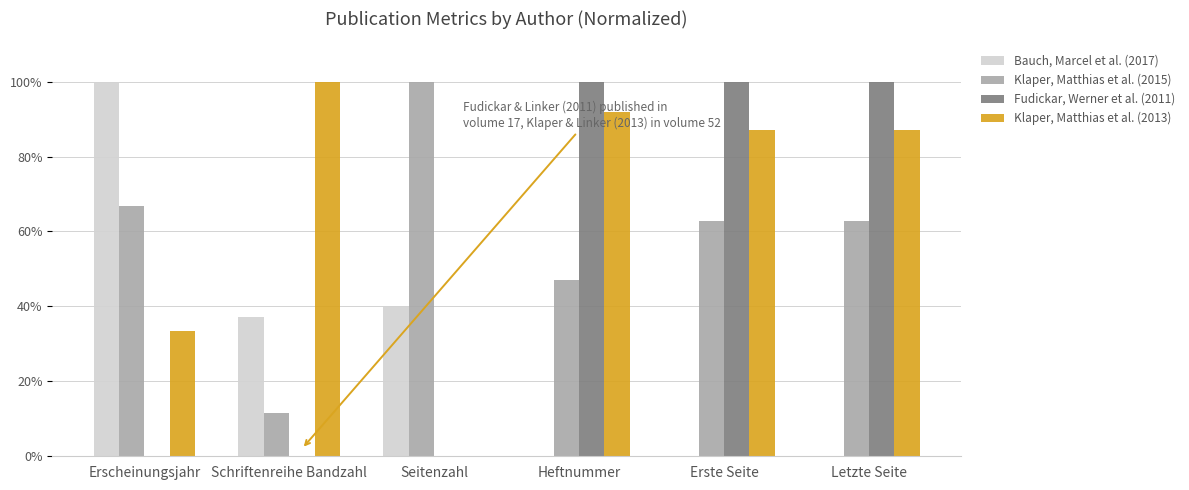

The Bauch, Marcel et al. (2017) series shows 40.0 at Seitenzahl. True or false?

True